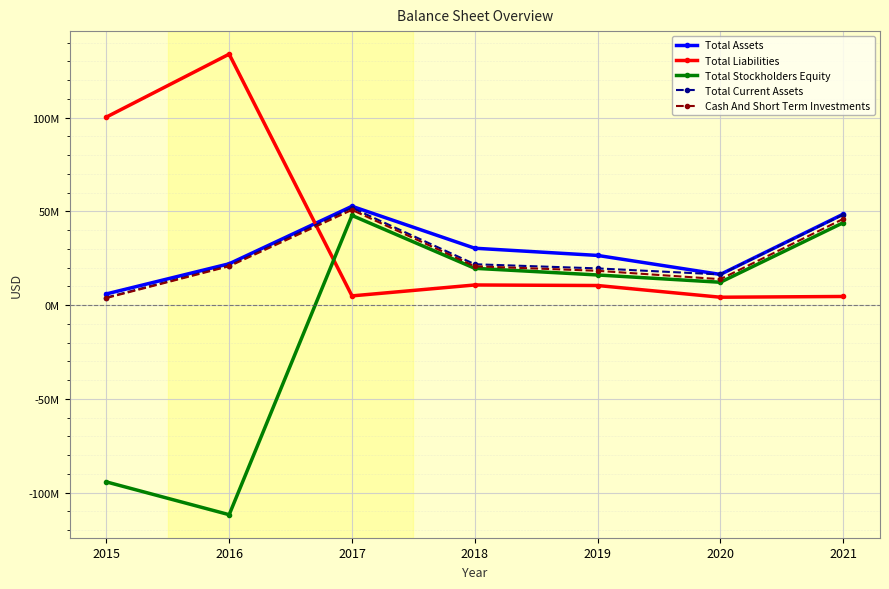

Which series changed the most between 2015 and 2021?

Total Stockholders Equity